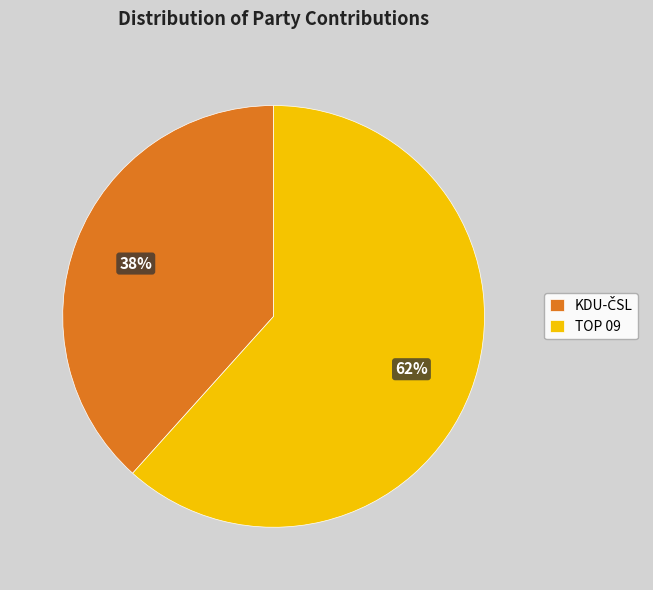

Which category has the biggest portion of the pie?

TOP 09